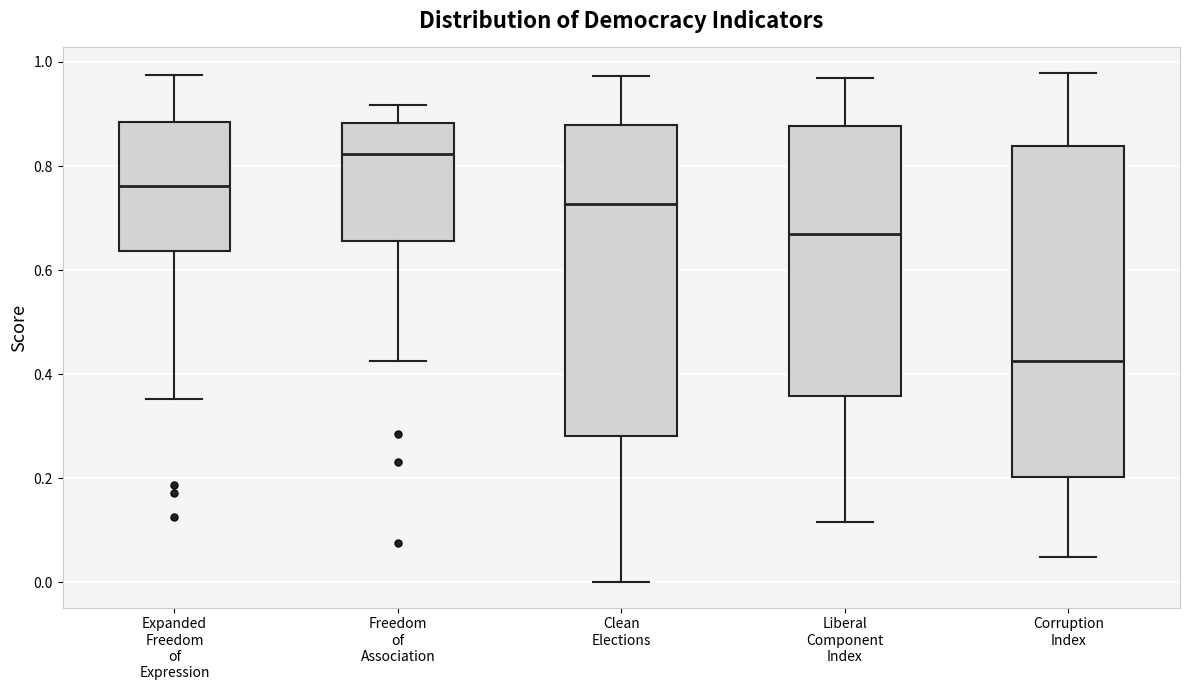

Where is the lower edge of the box for Clean Elections on the y-axis? The values are not printed on the chart, so give them approximately, as read against the axis.

0.28